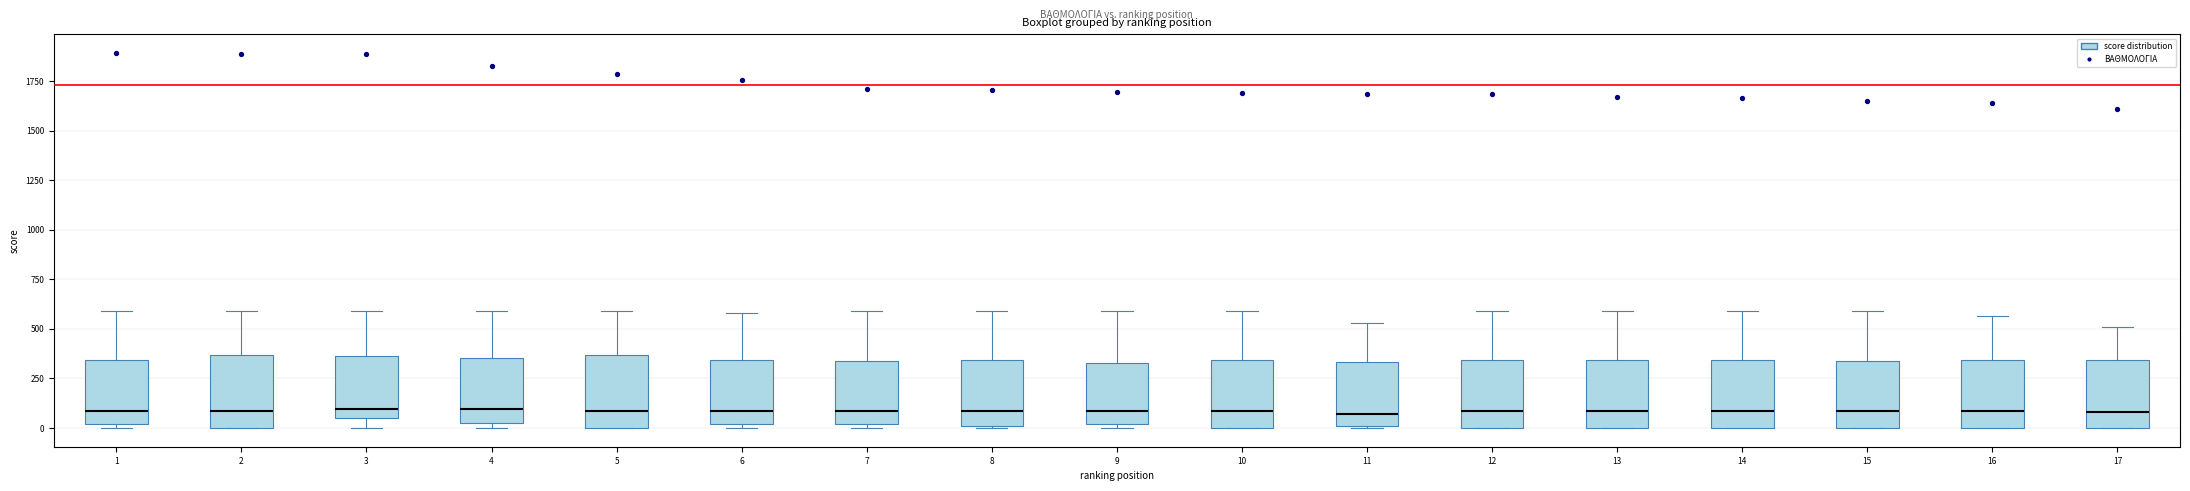

Reading left to right, transcribe this box plot: for each box, give where its median line is, the range the box spans, and where its two whiskers end, as read against the y-axis. The values are not printed on the chart, so give them approximately, as read against the axis.

1: median 100, box 0 to 350, whiskers 0 (just below the box's lower edge) to 600
2: median 100, box 0 to 350, whiskers 0 to 600
3: median 100, box 50 to 350, whiskers 0 to 600
4: median 100, box 50 to 350, whiskers 0 to 600
5: median 100, box 0 to 350, whiskers 0 to 600
6: median 100, box 0 to 350, whiskers 0 (just below the box's lower edge) to 600
7: median 100, box 0 to 350, whiskers 0 (just below the box's lower edge) to 600
8: median 100, box 0 to 350, whiskers 0 to 600
9: median 100, box 0 to 350, whiskers 0 (just below the box's lower edge) to 600
10: median 100, box 0 to 350, whiskers 0 to 600
11: median 50, box 0 to 350, whiskers 0 to 550
12: median 100, box 0 to 350, whiskers 0 to 600
13: median 100, box 0 to 350, whiskers 0 to 600
14: median 100, box 0 to 350, whiskers 0 to 600
15: median 100, box 0 to 350, whiskers 0 to 600
16: median 100, box 0 to 350, whiskers 0 to 550
17: median 100, box 0 to 350, whiskers 0 to 500